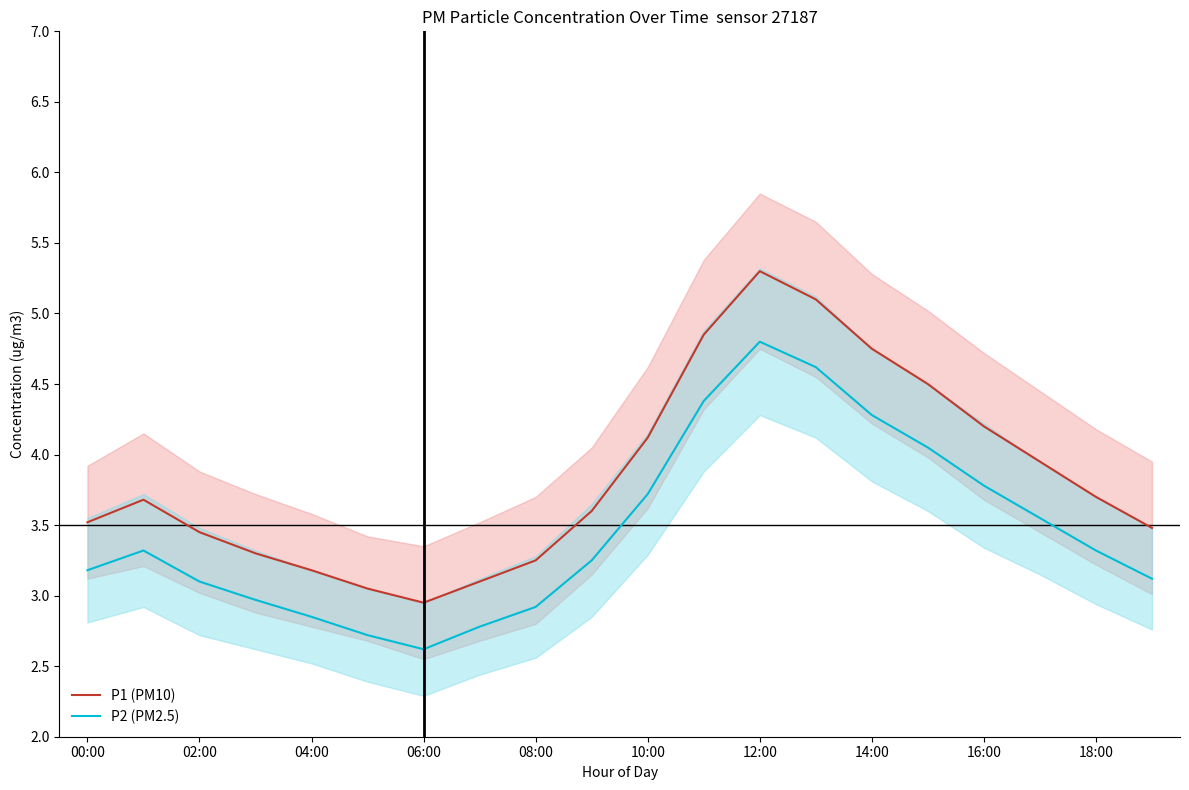

What is the minimum value for P2 (PM2.5)?

2.6